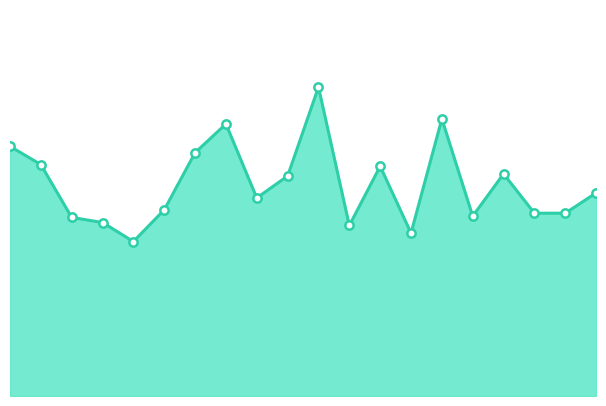

Does the chart have visible grid lines?

No